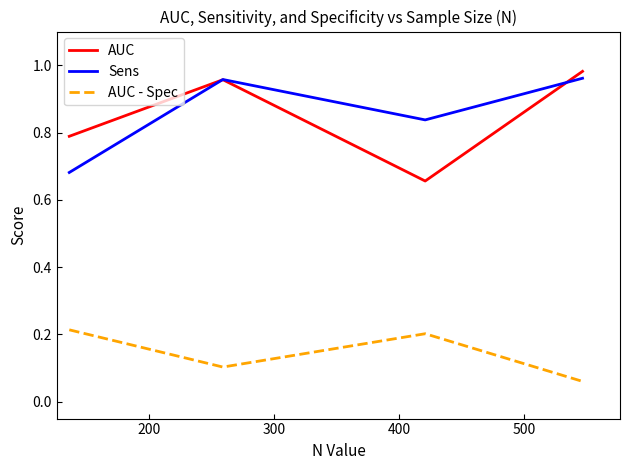

True or false: AUC and AUC - Spec cross at least once.

False